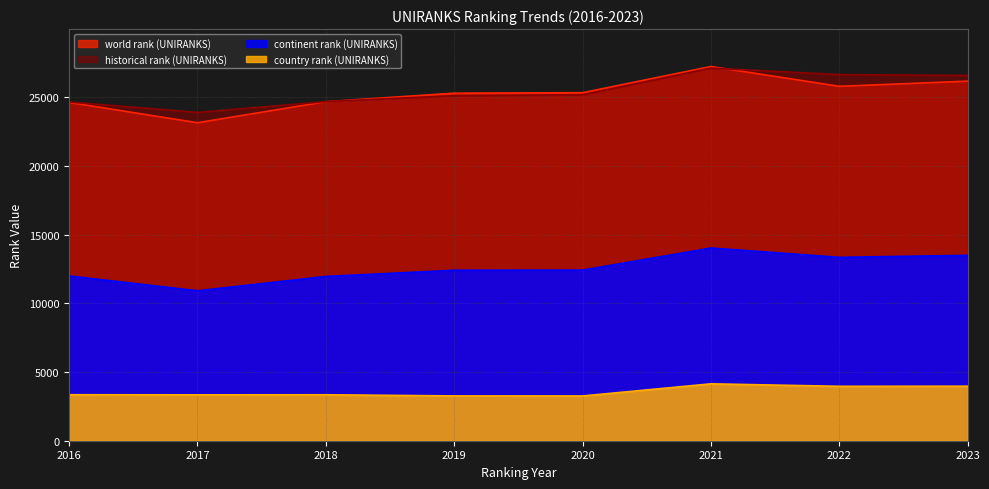

What is the spread (max minus min) of values at 2020?

22088.0